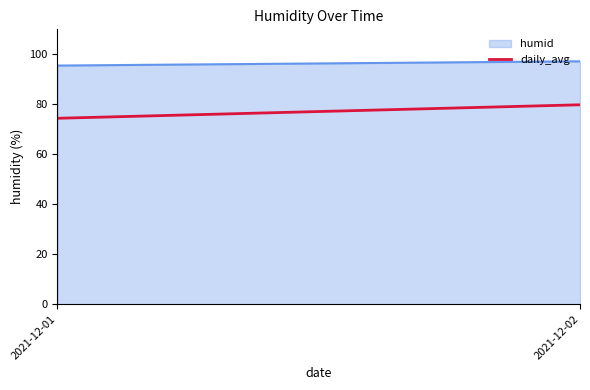

True or false: the data shows 108.0 at 2021-12-01.

False